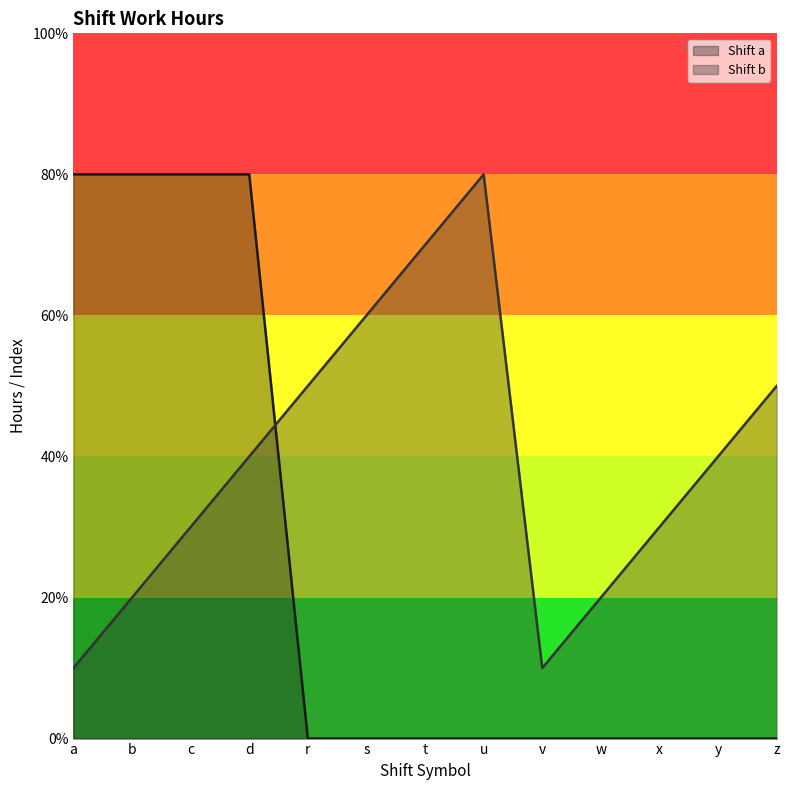

List the series in order of their peak value, highest first.

Shift a, Shift b